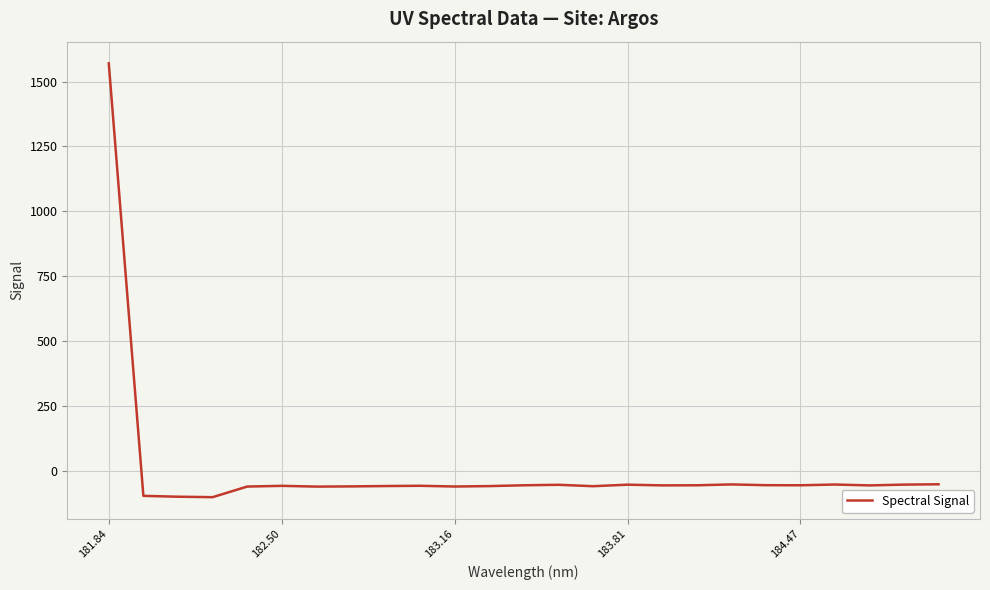

What is the difference between the maximum and minimum values?

1671.2